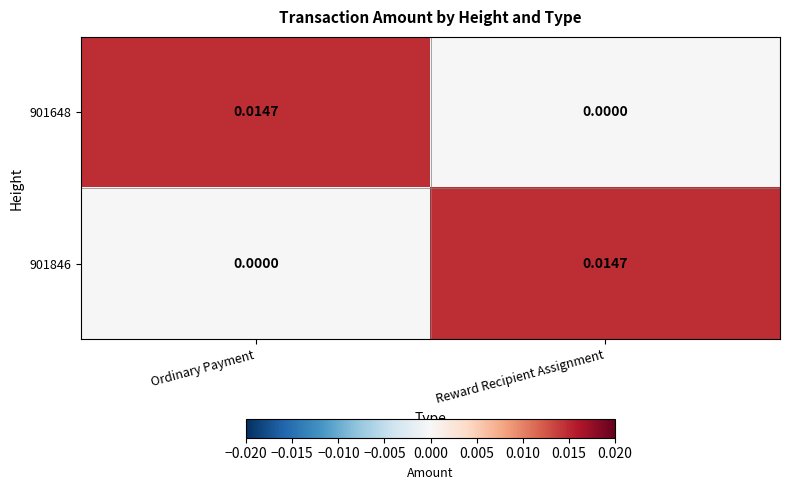

At how many categories does at least one series exceed 0?

2